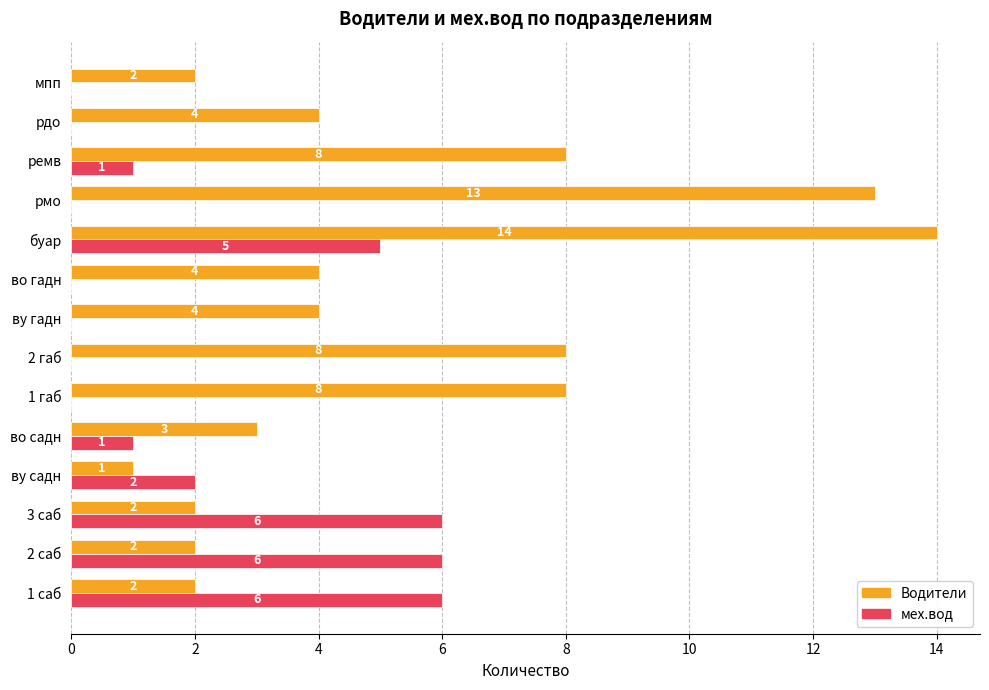

Read the мех.вод value at 3 саб.

6